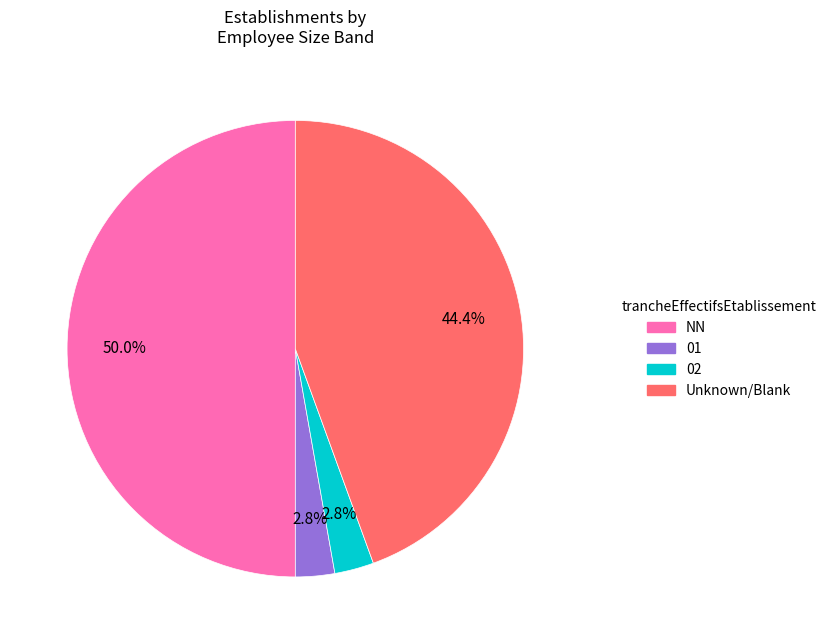

How many segments does this pie chart have?

4